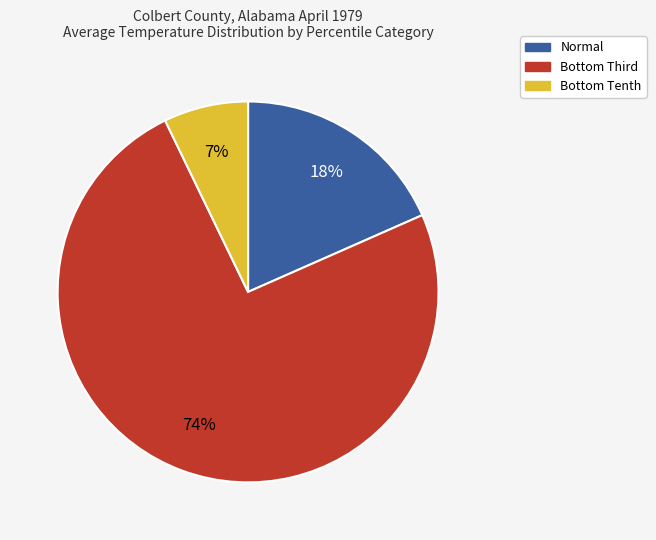

To the nearest percent, what is the average slice percentage?

33%